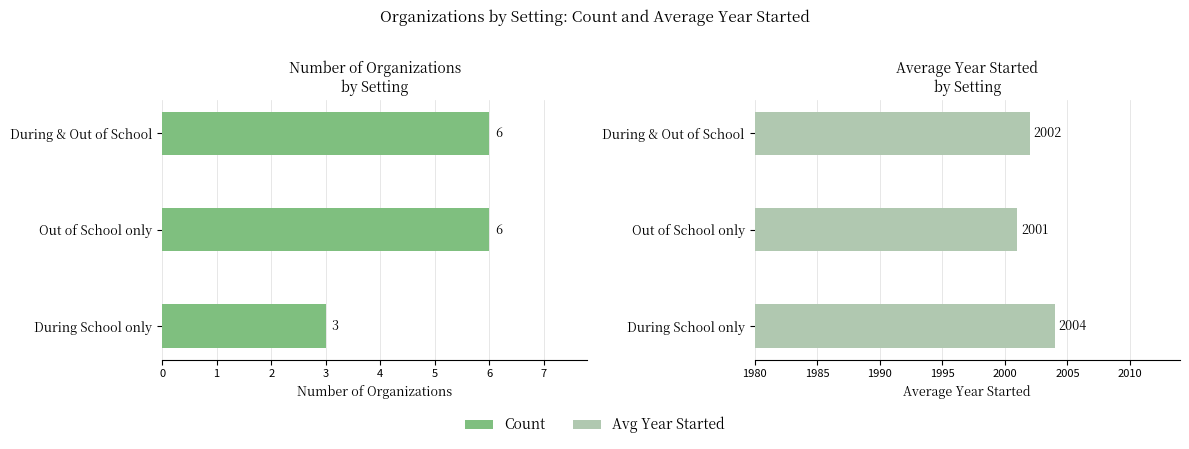

What is the value of the Count bar at the 2nd from the left?

6